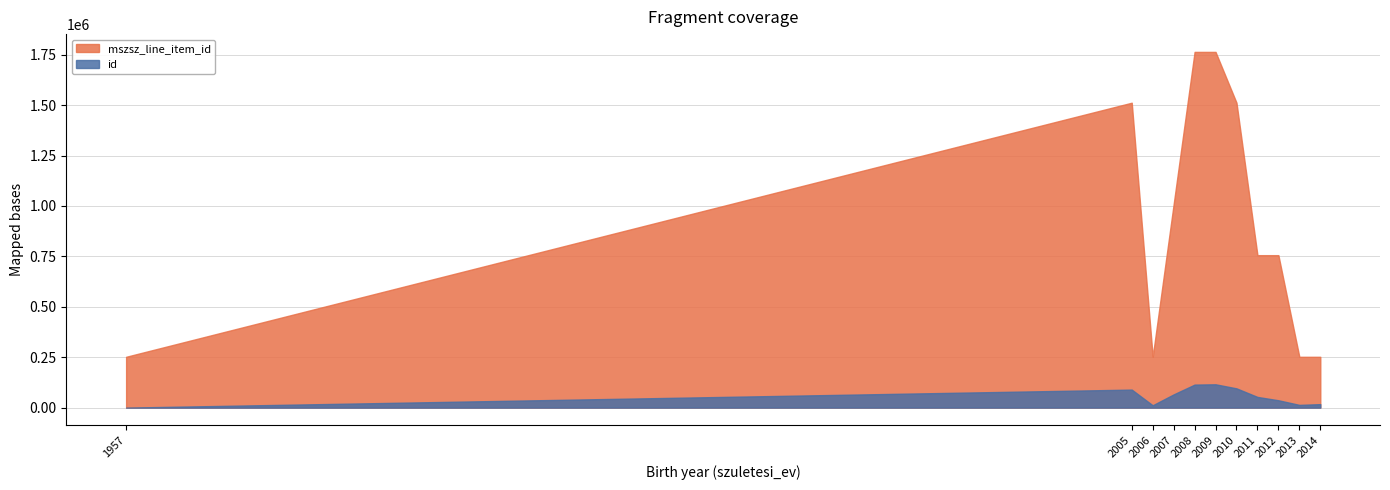

The mszsz_line_item_id series shows 430888 at 2014. True or false?

False